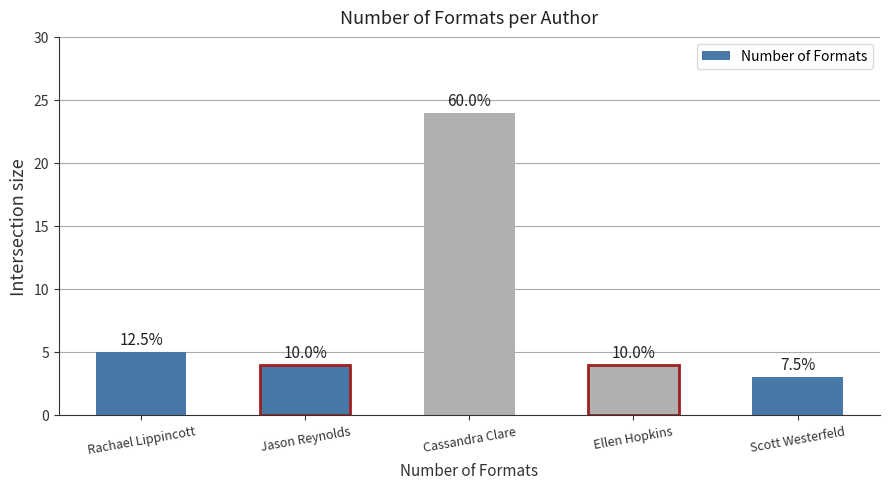

Rank the categories by value from lowest to highest.

Scott Westerfeld, Jason Reynolds, Ellen Hopkins, Rachael Lippincott, Cassandra Clare